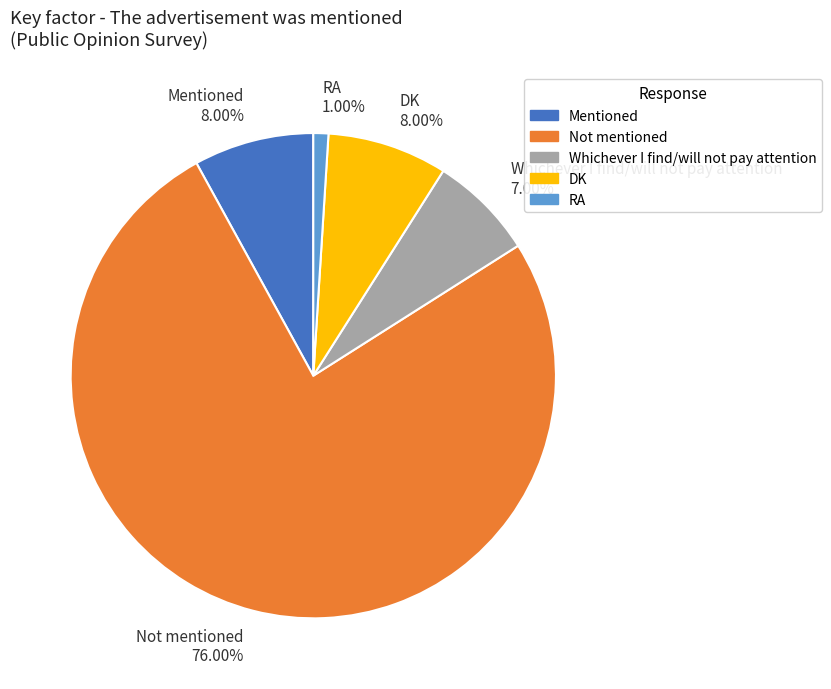

True or false: Whichever I find/will not pay attention accounts for 7% of the total.

True